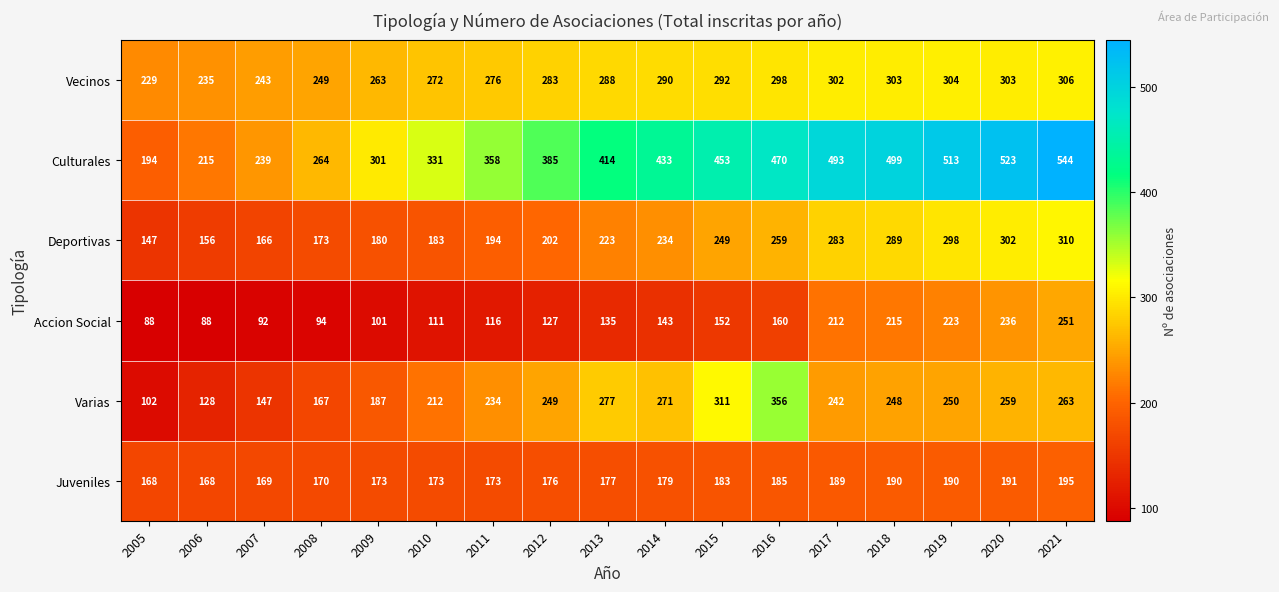

What is the smallest value displayed?

88